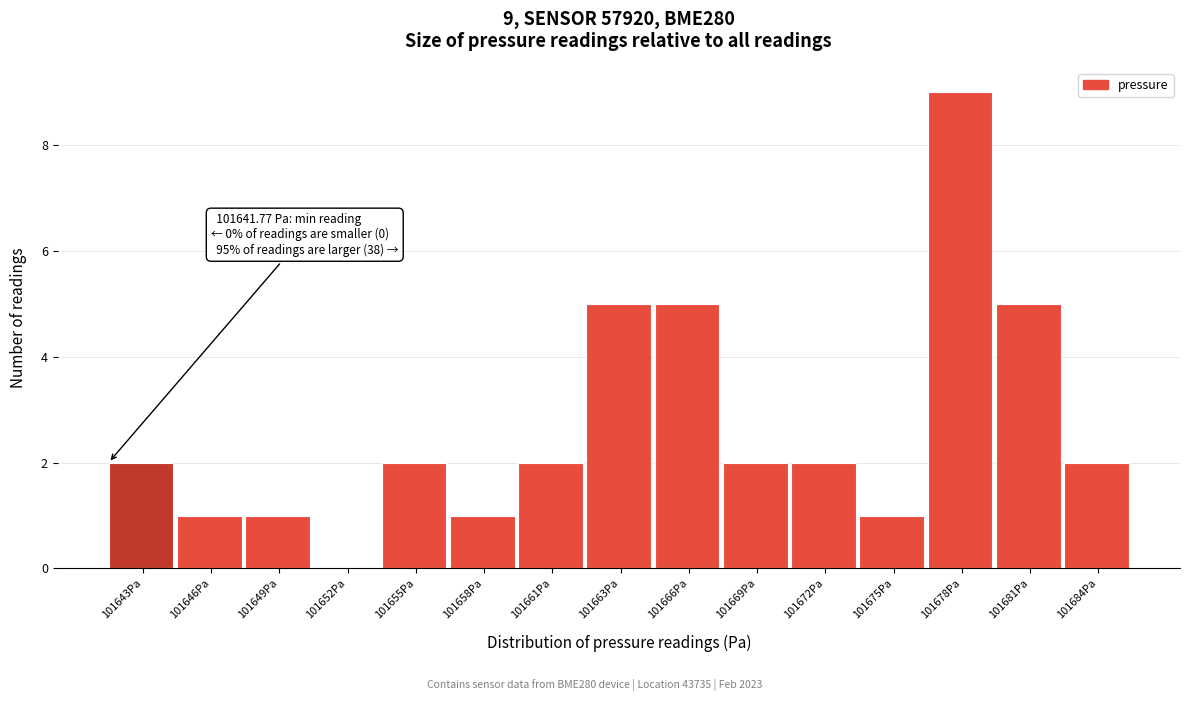

Reading left to right, extract all data points from this chart.

101643Pa=2	101646Pa=1	101649Pa=1	101652Pa=0	101655Pa=2	101658Pa=1	101661Pa=2	101663Pa=5	101666Pa=5	101669Pa=2	101672Pa=2	101675Pa=1	101678Pa=9	101681Pa=5	101684Pa=2